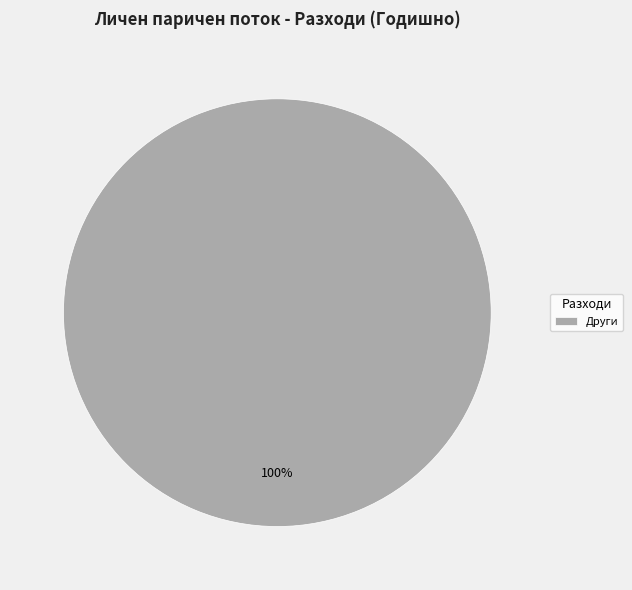

How many slices are in this pie chart?

1